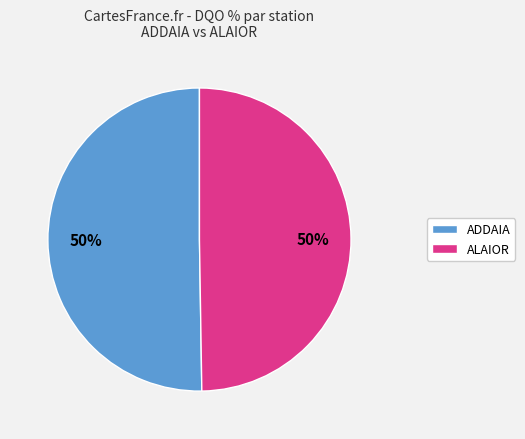

To the nearest percent, what is the average slice percentage?

50%